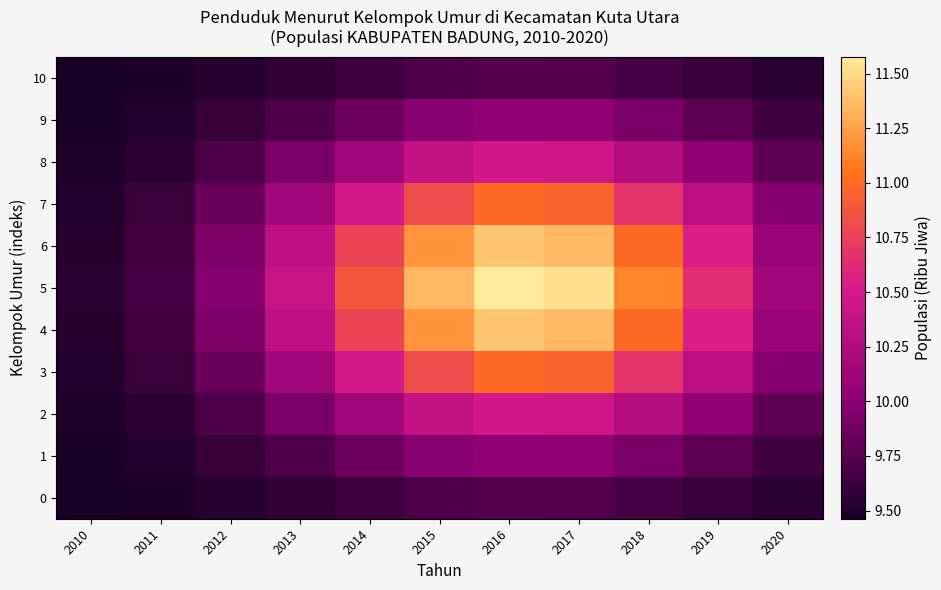

Which has a higher value, 2014 or 2016?

2016